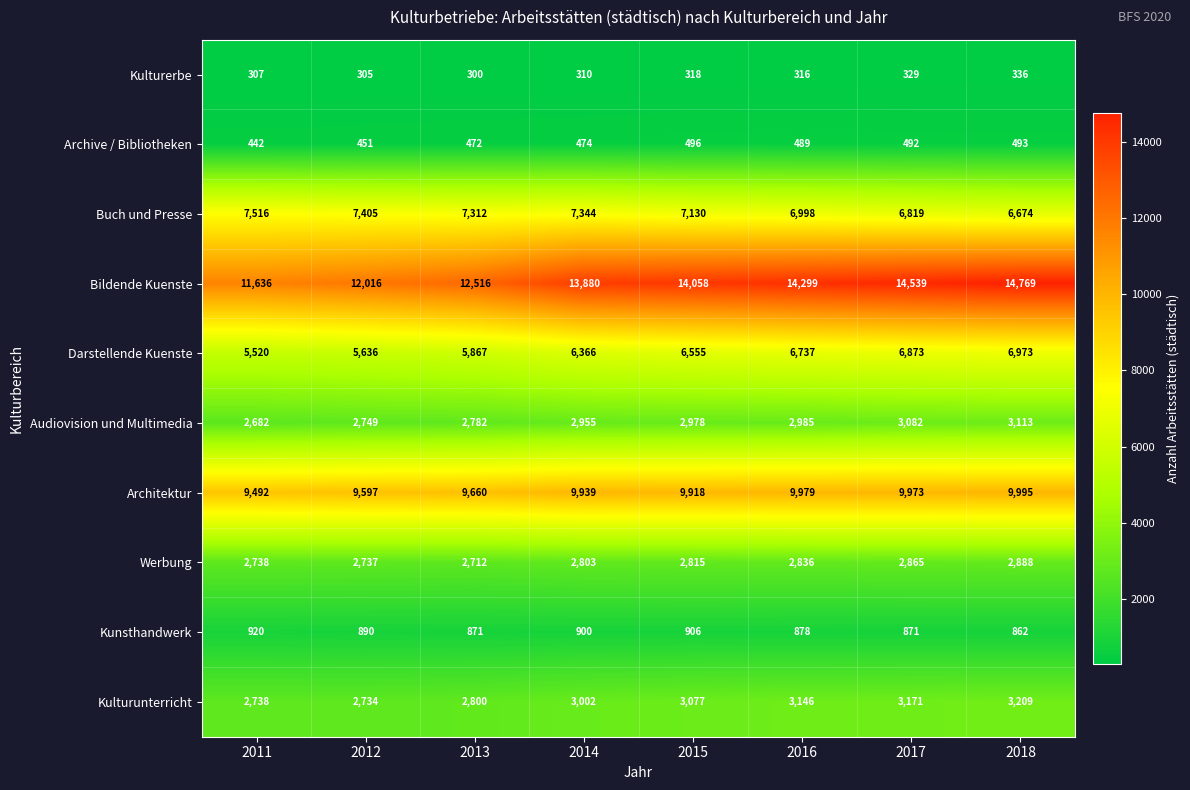

Which series has the largest total across all categories?

Bildende Kuenste